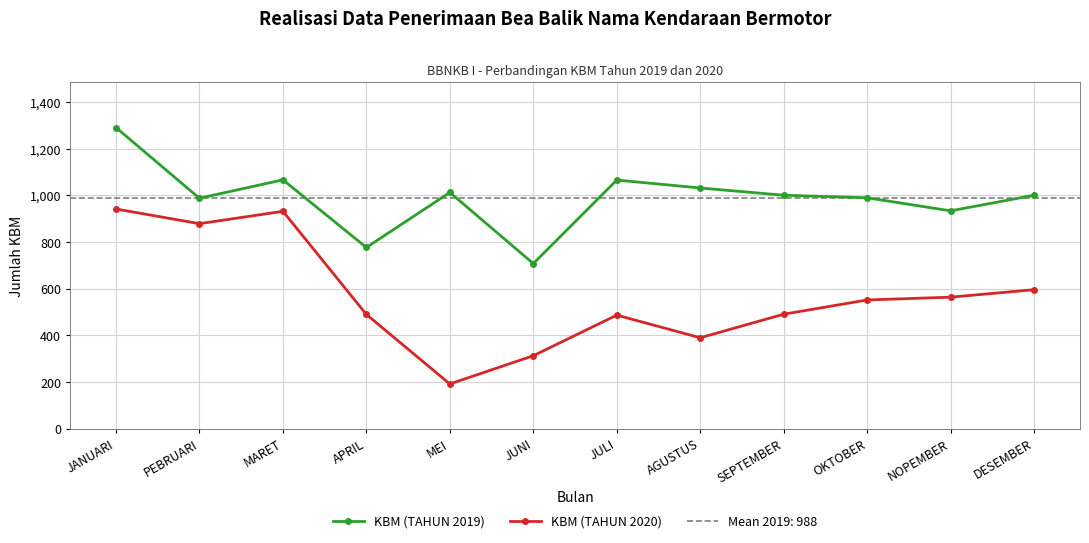

List the series in order of their overall mean, highest first.

KBM (TAHUN 2019), KBM (TAHUN 2020)